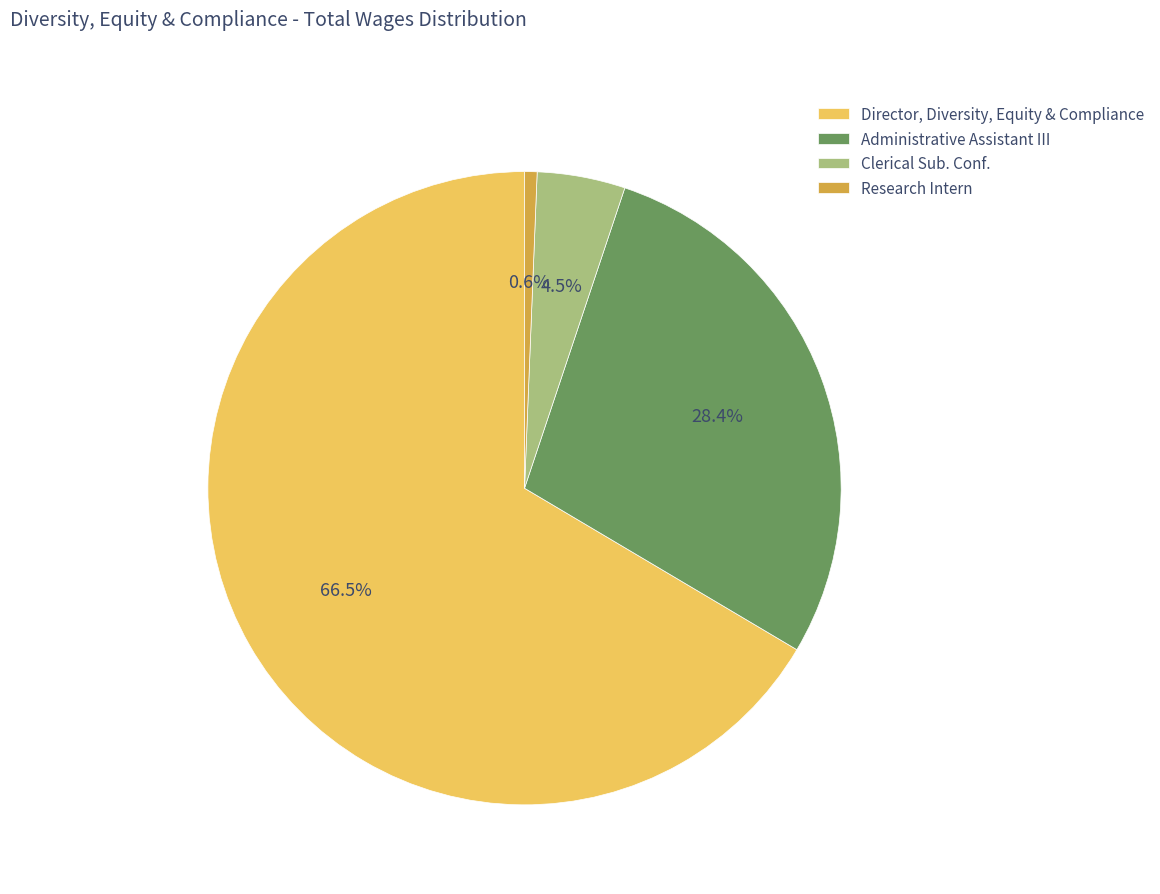

What is the total percentage of Administrative Assistant III and Director, Diversity, Equity & Compliance?

94.9%